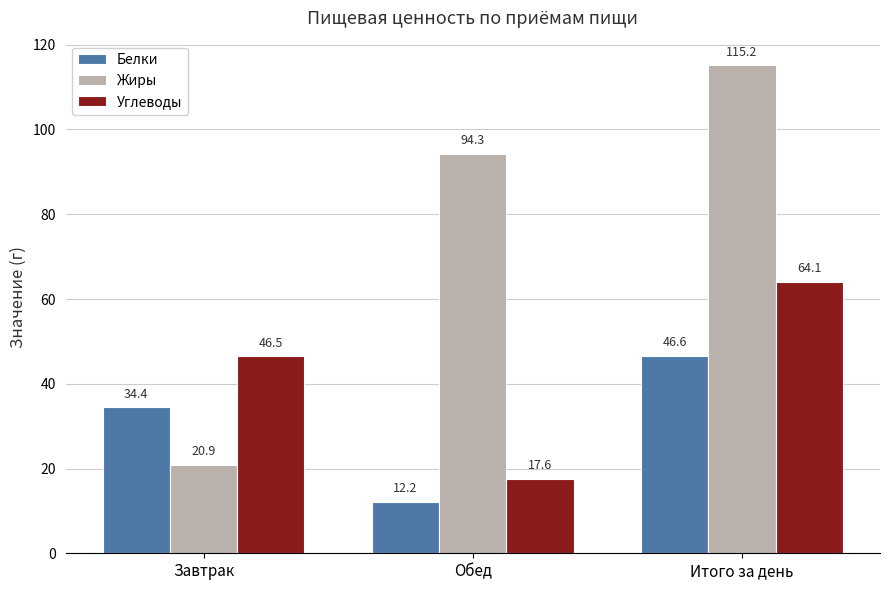

What is the total value across all series at Итого за день?

225.9